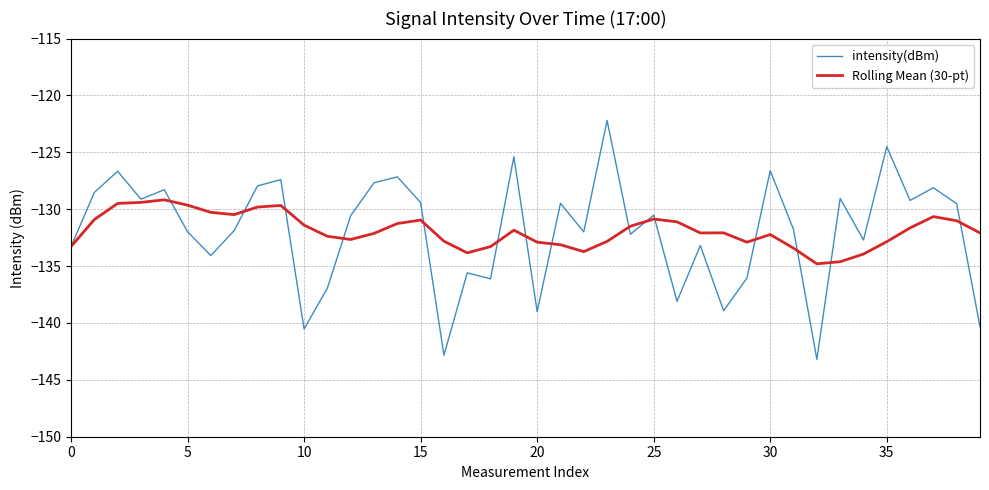

Rank the series by their maximum value, from highest to lowest.

intensity(dBm), Rolling Mean (30-pt)